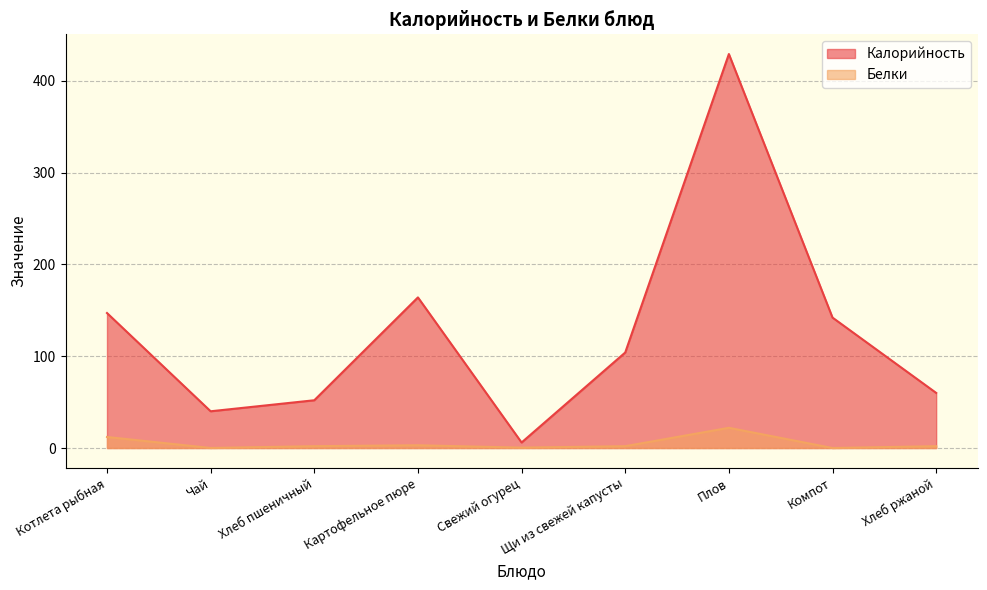

Does the chart display data point markers on the line(s)?

No